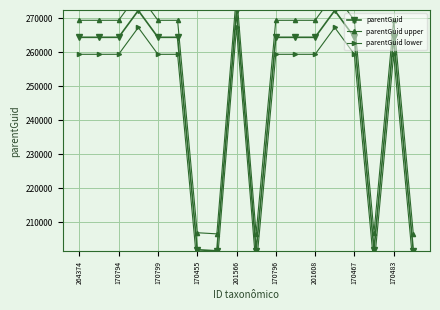

What is the maximum value for parentGuid?

272256